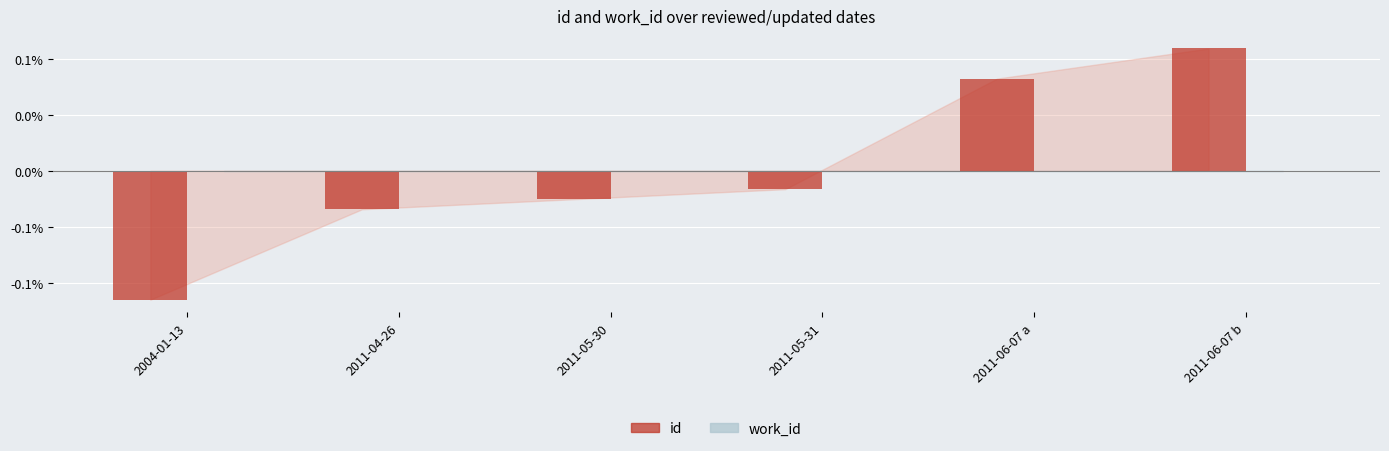

Reading left to right, what are all the values shown in this chart?

id: -0.1	-0.0	-0.0	-0.0	0.1	0.1
work_id: 0.0	0.0	0.0	0.0	0.0	0.0